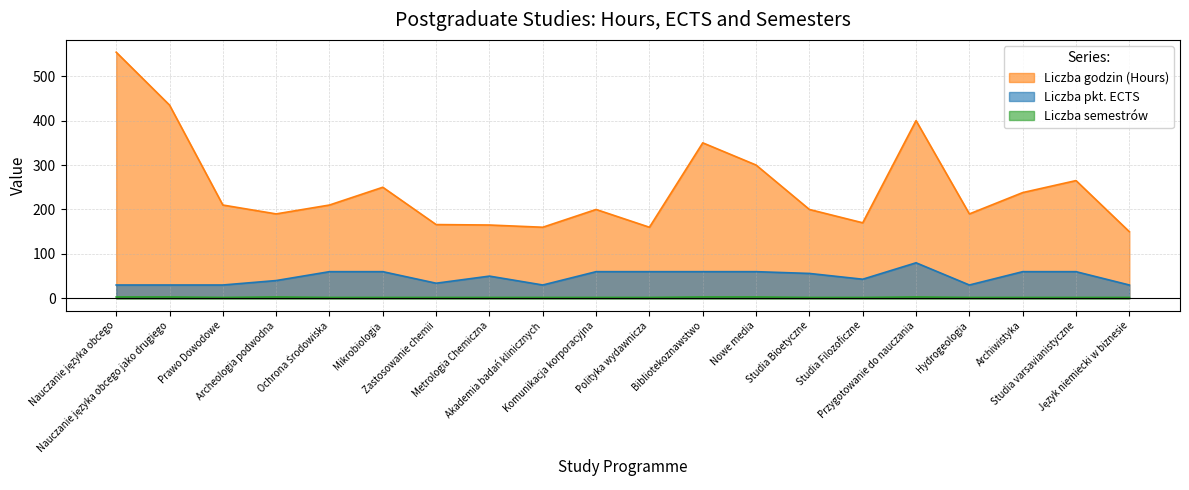

Where is the first local maximum for Liczba godzin (Hours)?

Mikrobiologia